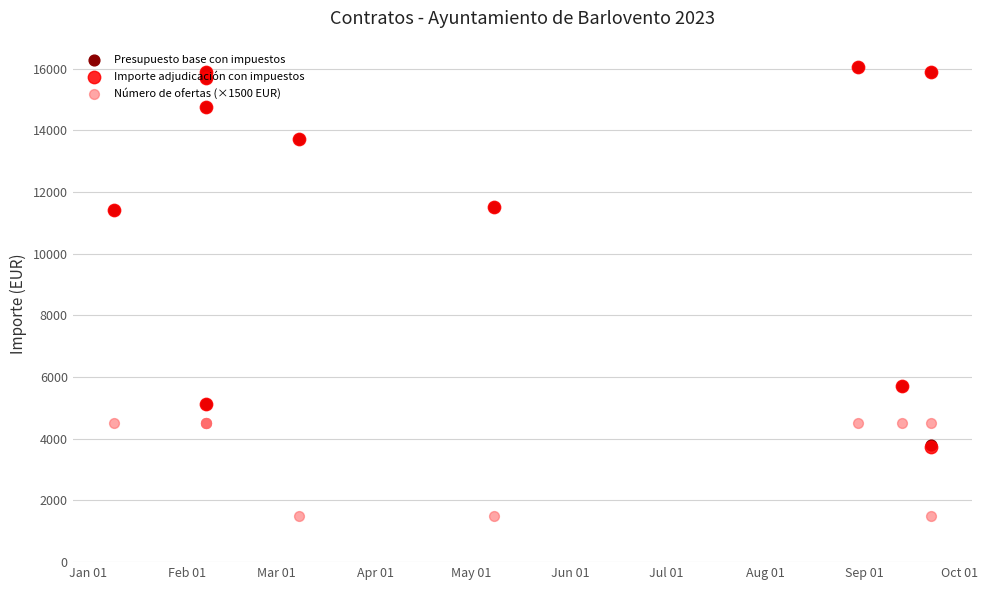

Which series reaches the maximum Y coordinate?

Presupuesto base con impuestos